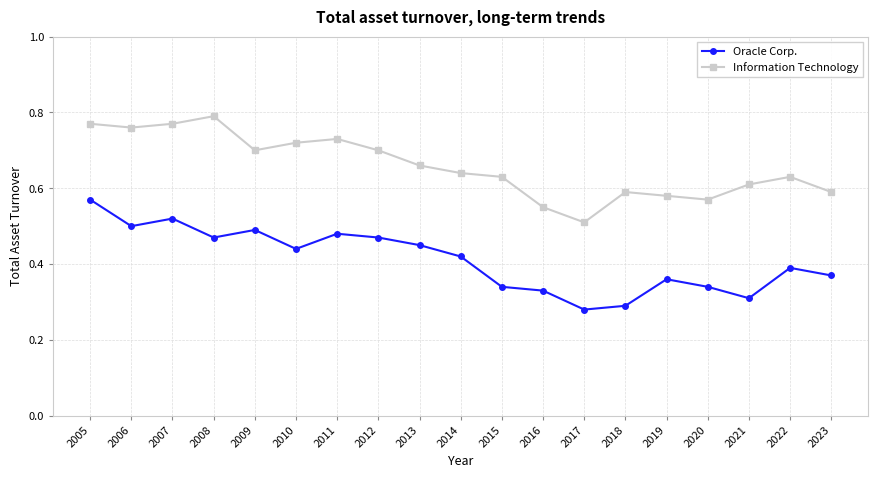

True or false: Information Technology and Oracle Corp. cross at least once.

False